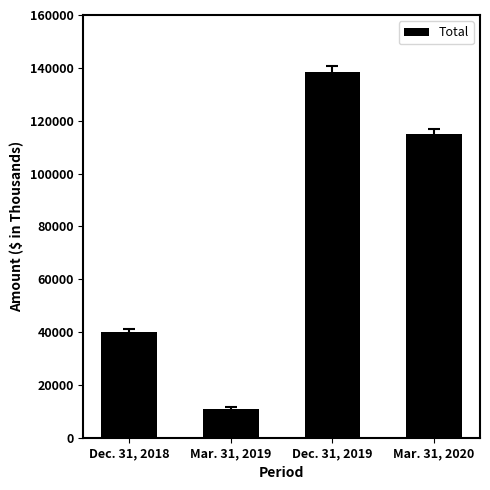

What is the minimum value shown in the chart?

10830